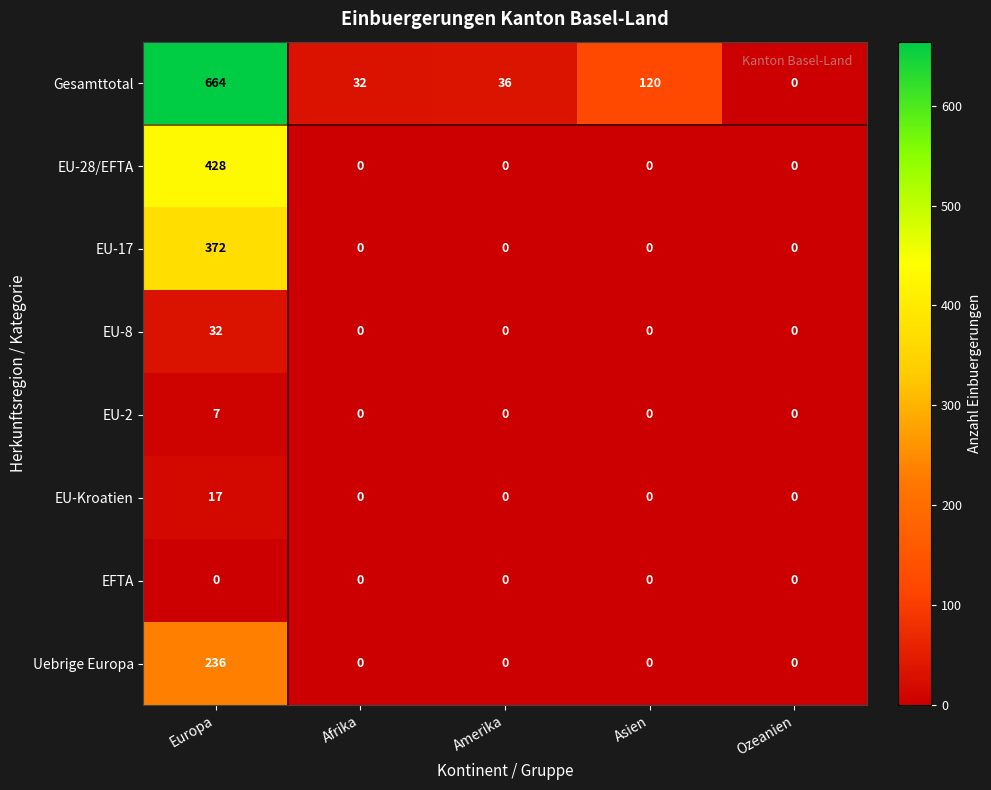

What is the difference between the EU-8 values at Europa and Ozeanien?

32